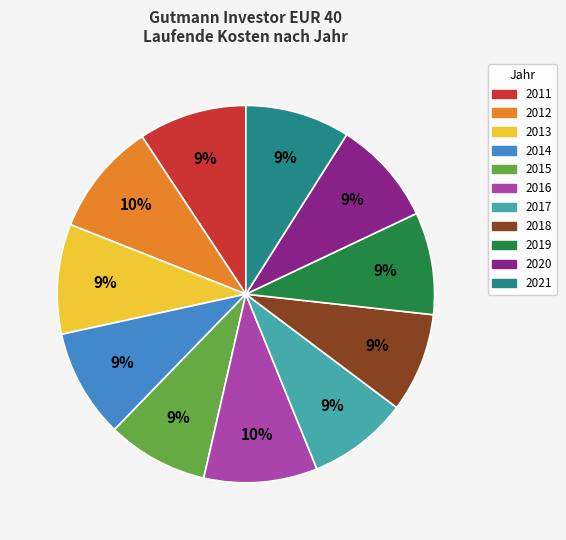

What percentage is the 2011 slice, to the nearest percent?

9%